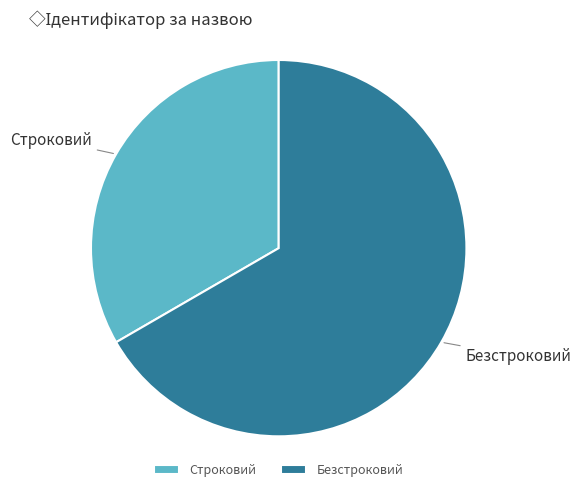

The Строковий slice represents 41% of the pie. True or false?

False